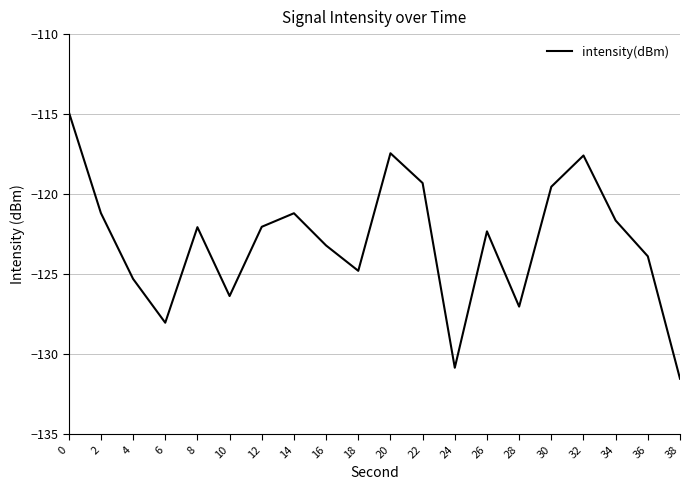

How many distinct data groups are displayed?

1